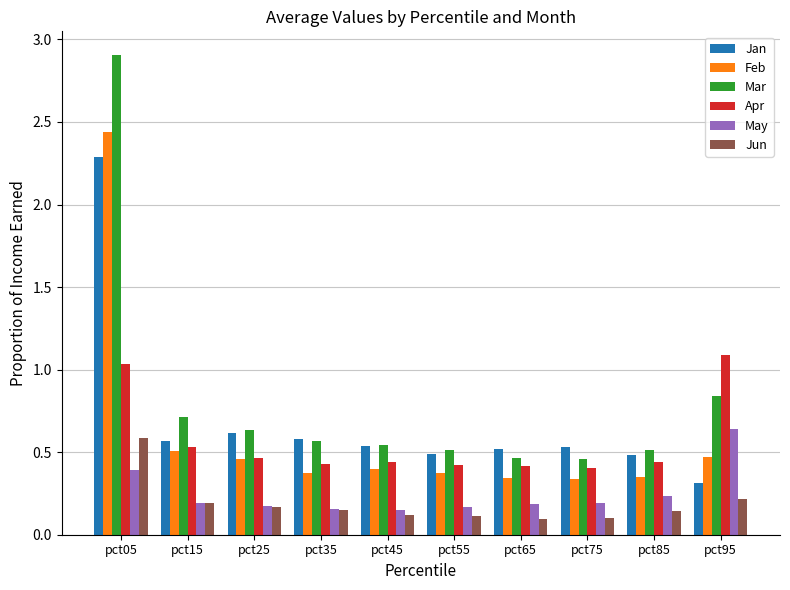

Which category has the highest value across all series?

pct05